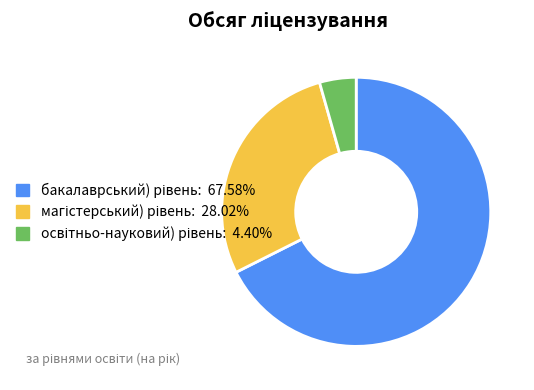

Is there any slice that represents more than half of the pie?

Yes